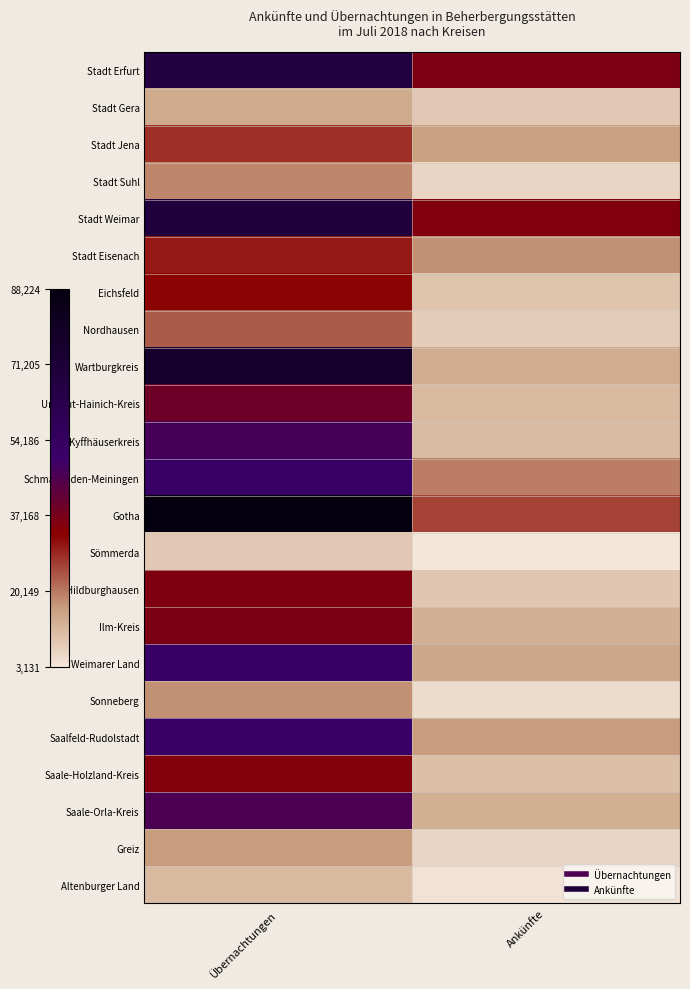

What is the maximum value shown in the chart?

1.0